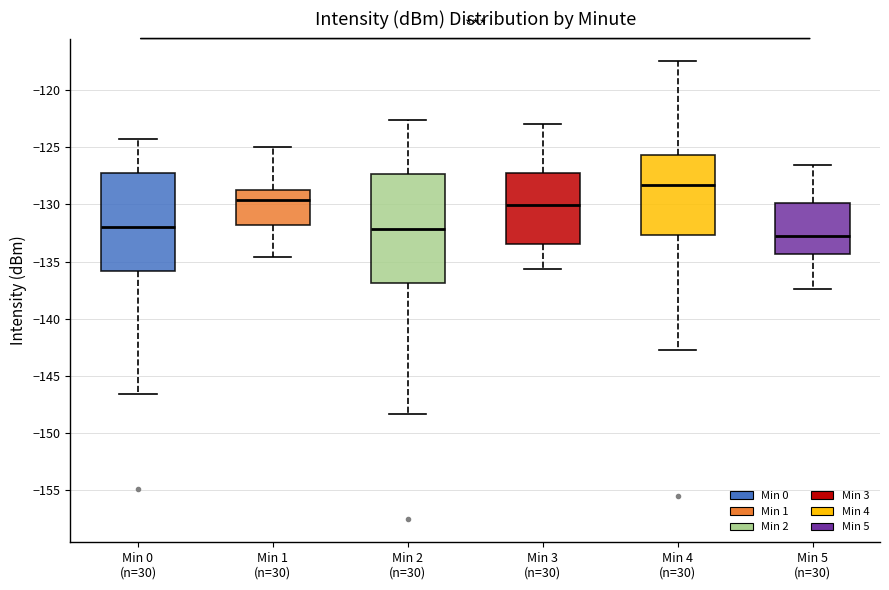

Reading left to right, read every box against the y-axis: the position of its median line, the range the box covers, and the ends of its whiskers. The values are not printed on the chart, so give them approximately, as read against the axis.

Min 0 (n=30): median -132.0, box -136.0 to -127.5, whiskers -146.5 to -124.5
Min 1 (n=30): median -129.5, box -132.0 to -129.0, whiskers -134.5 to -125.0
Min 2 (n=30): median -132.0, box -137.0 to -127.5, whiskers -148.5 to -122.5
Min 3 (n=30): median -130.0, box -133.5 to -127.5, whiskers -135.5 to -123.0
Min 4 (n=30): median -128.5, box -132.5 to -125.5, whiskers -143.0 to -117.5
Min 5 (n=30): median -132.5, box -134.5 to -130.0, whiskers -137.5 to -126.5